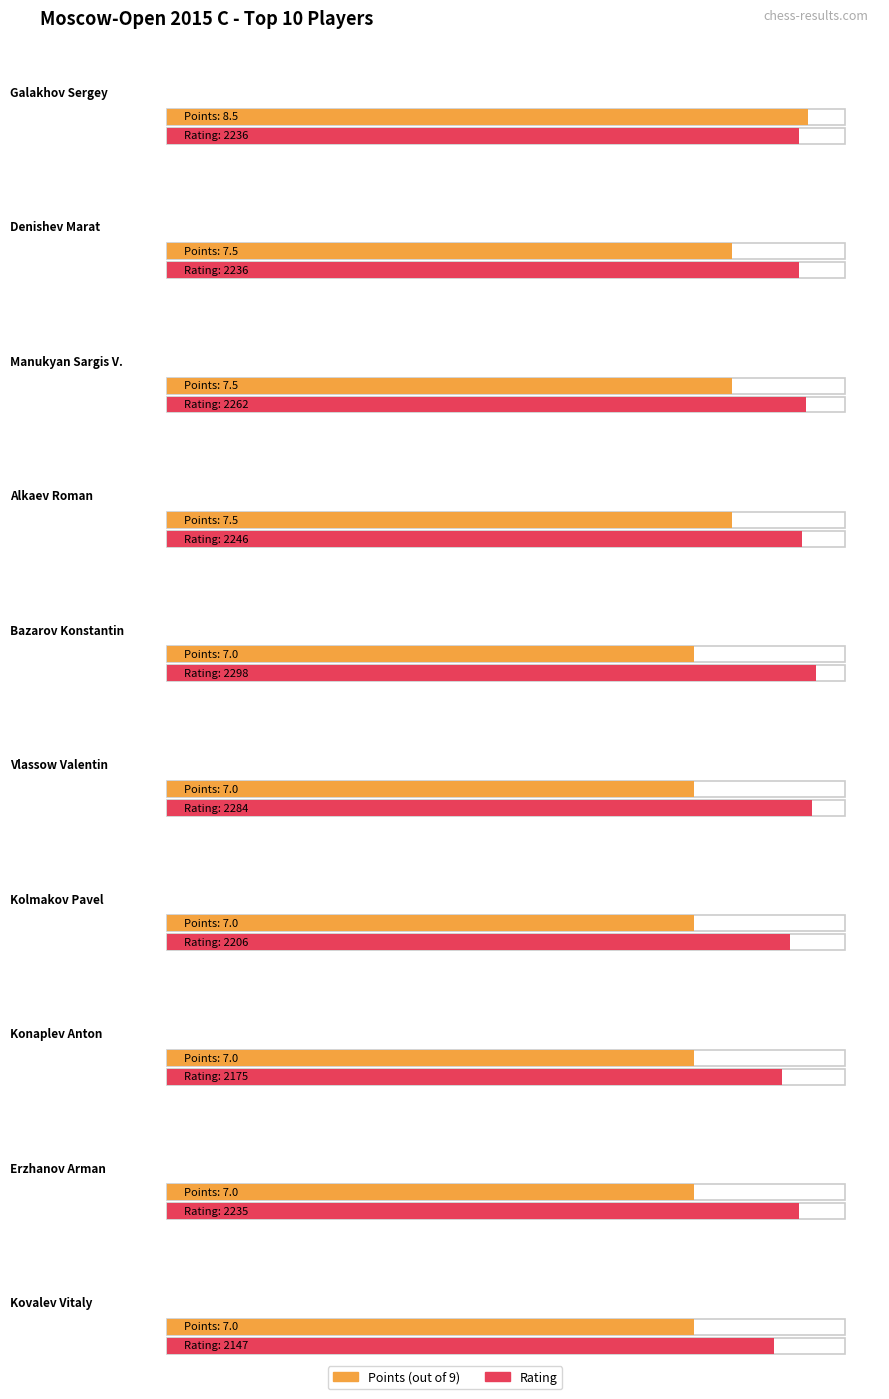

What is the label of the 3rd bar from the left?

Manukyan Sargis V.